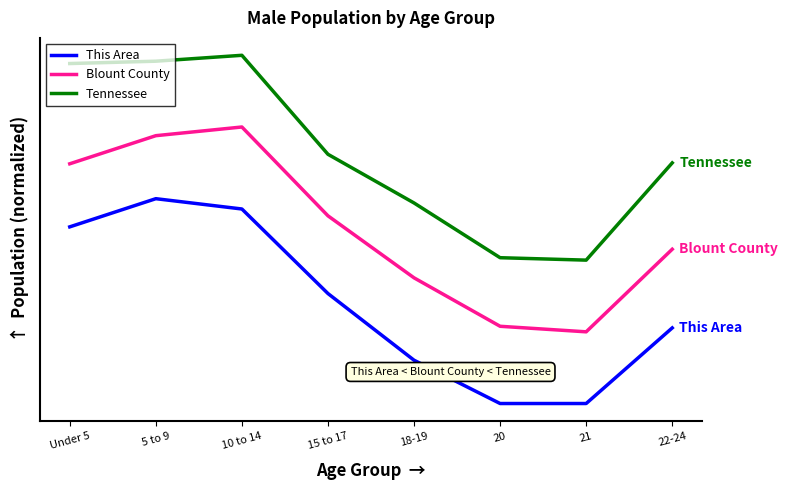

What is the difference between the maximum and minimum values in the This Area series?

1.0